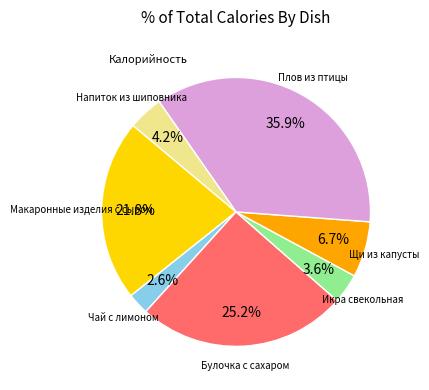

How many slices are in this pie chart?

7